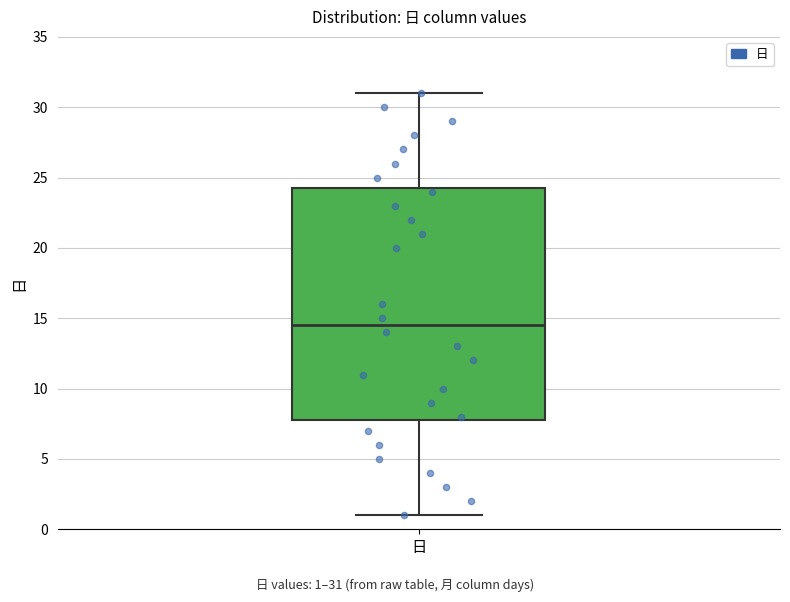

Where does the median line of the box for 日 sit on the y-axis? The values are not printed on the chart, so give them approximately, as read against the axis.

14.5